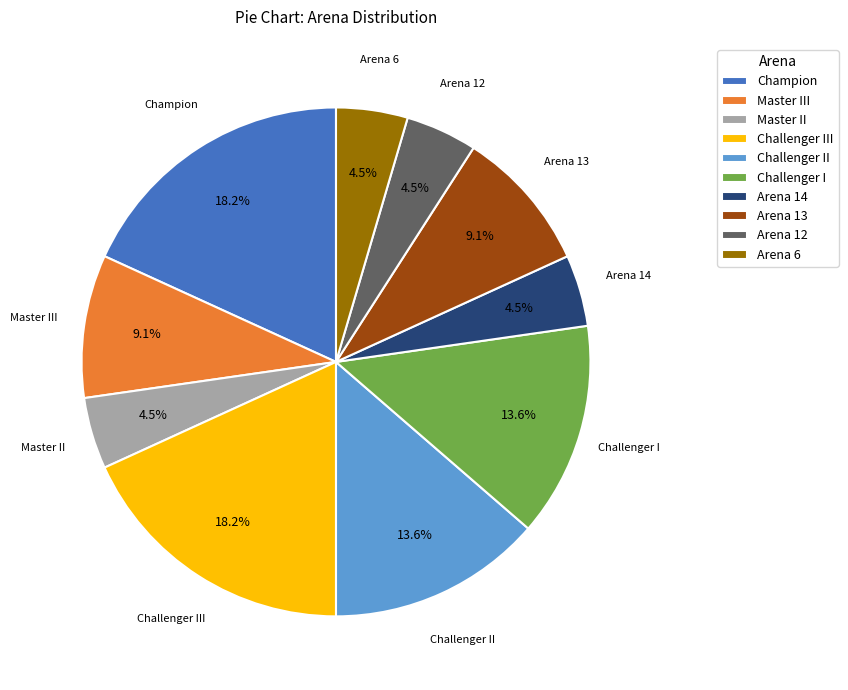

To the nearest percent, what percentage of the pie is Champion?

18%